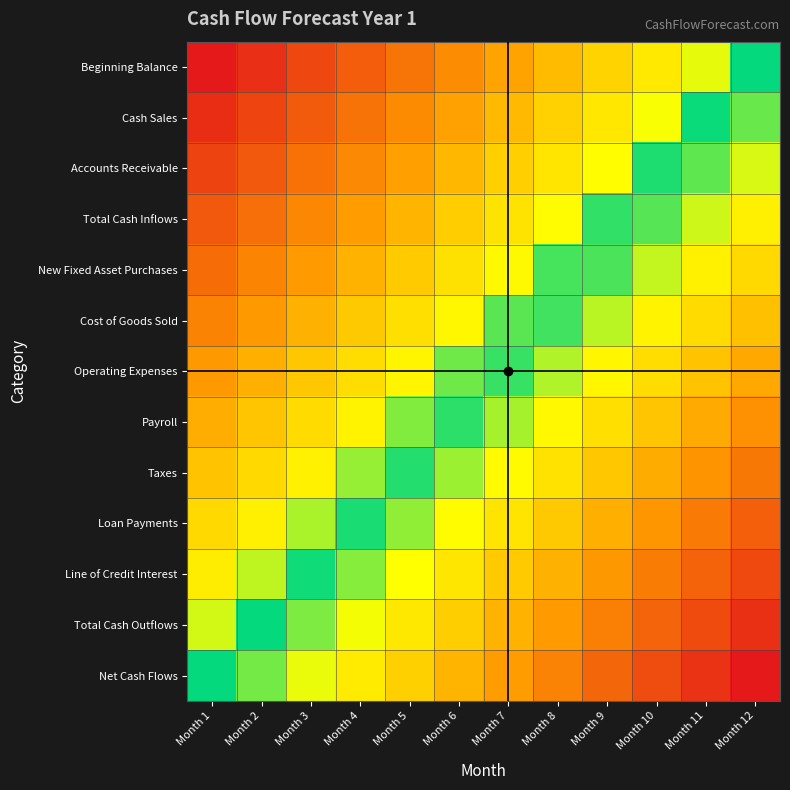

What is the spread (max minus min) of values at Month 4?

1.0